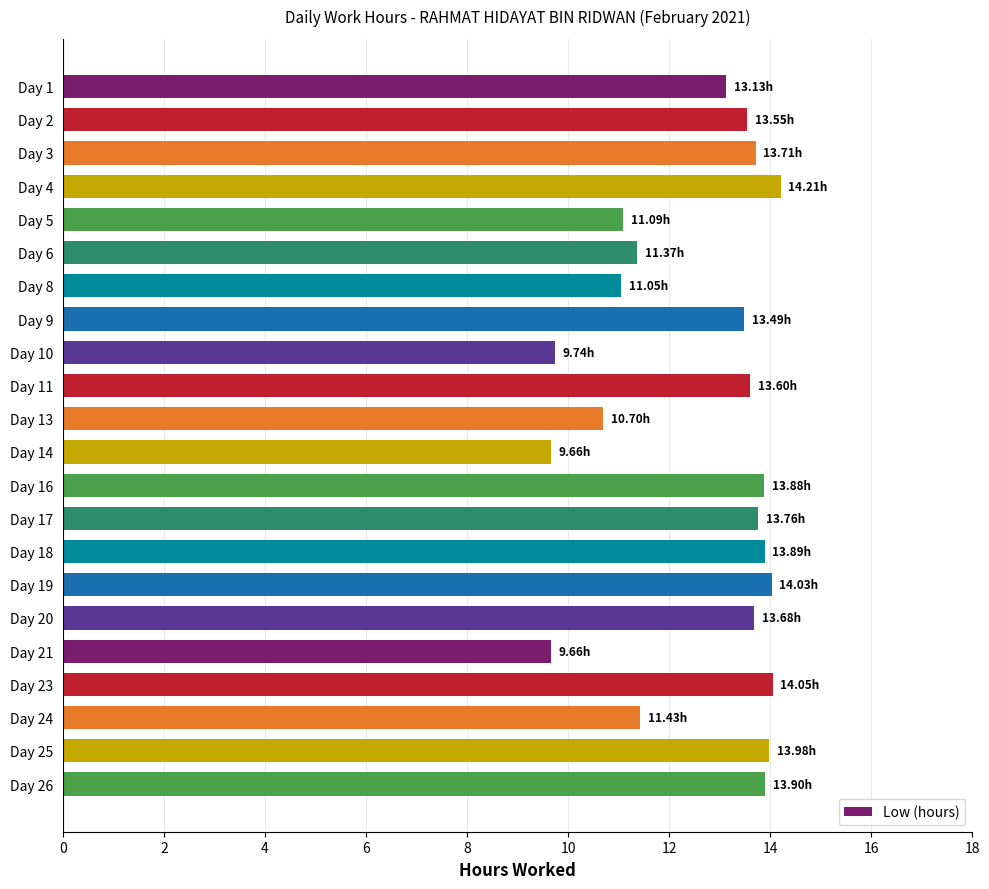

What is the difference between the values at Day 14 and Day 17?

4.1